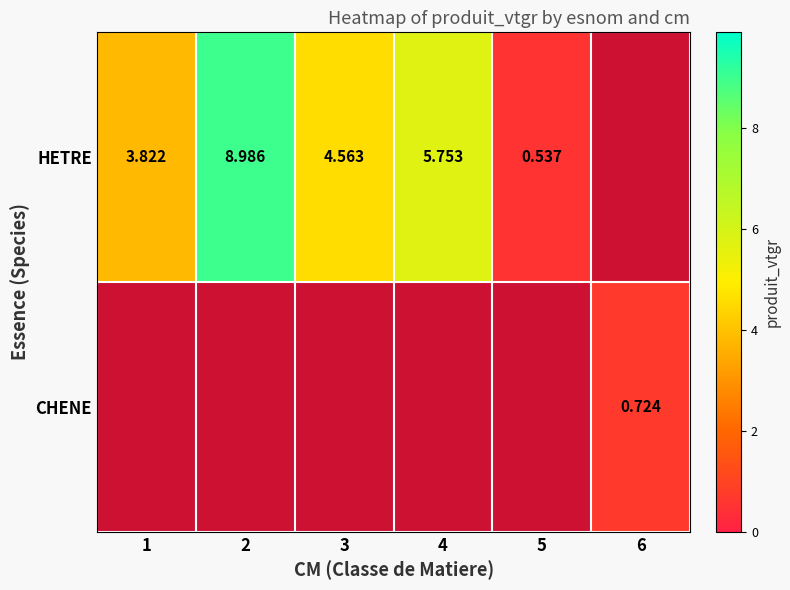

Which series has the widest spread of values?

HETRE